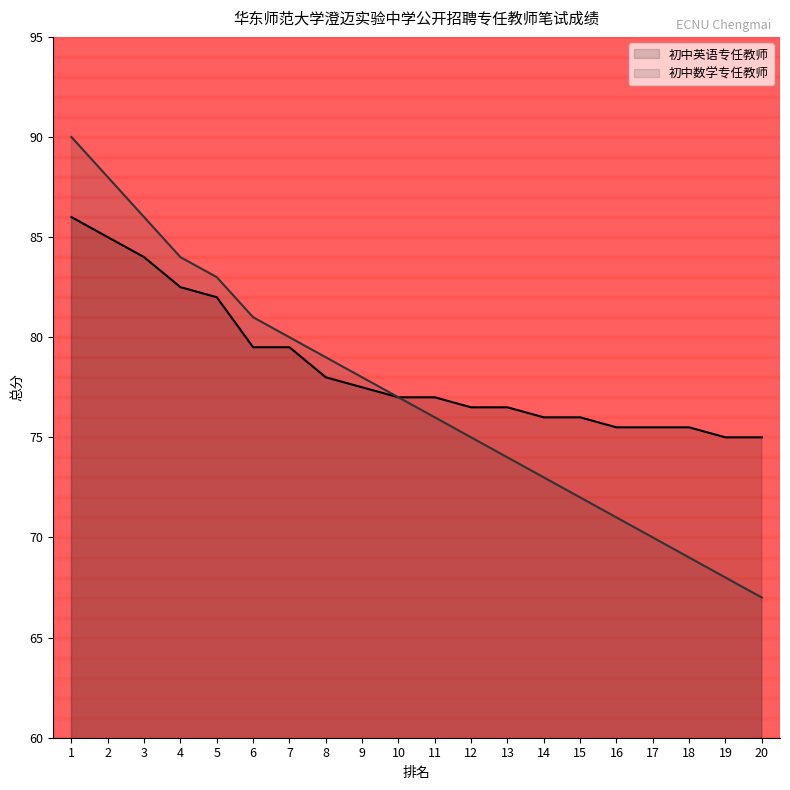

At which category does the chart reach its peak across all series?

1